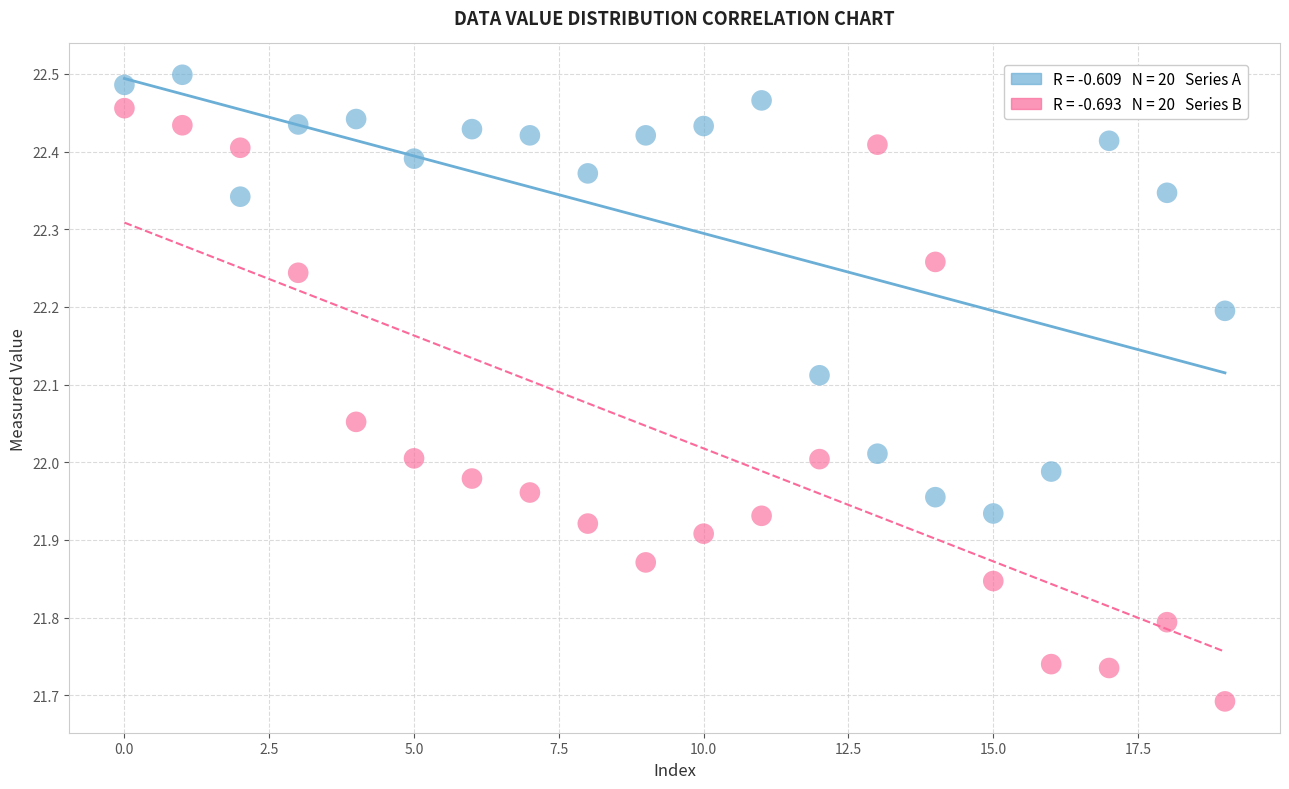

Count the number of points in this scatter plot.

40